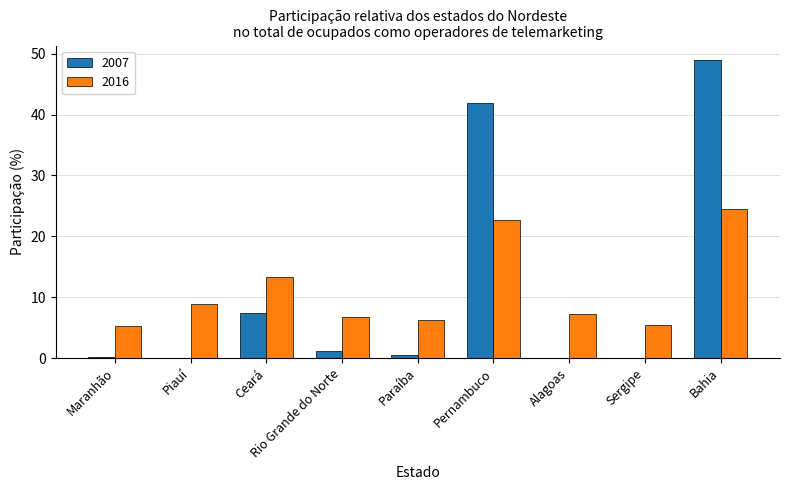

Which series changed the most between Piauí and Bahia?

2007